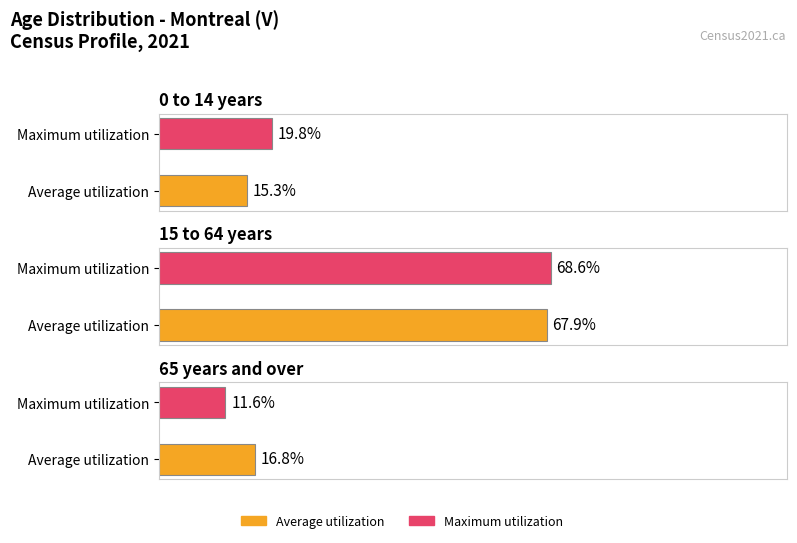

How many data points in Maximum utilization are less than 19?

1